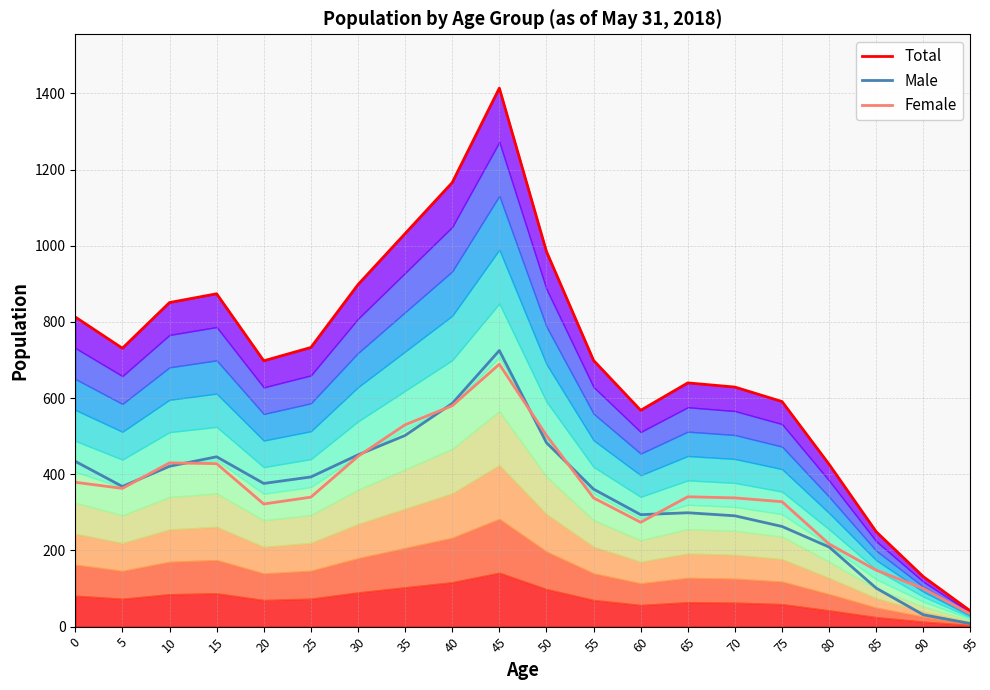

What is the difference between the second highest and second lowest values in the Total series?

1035